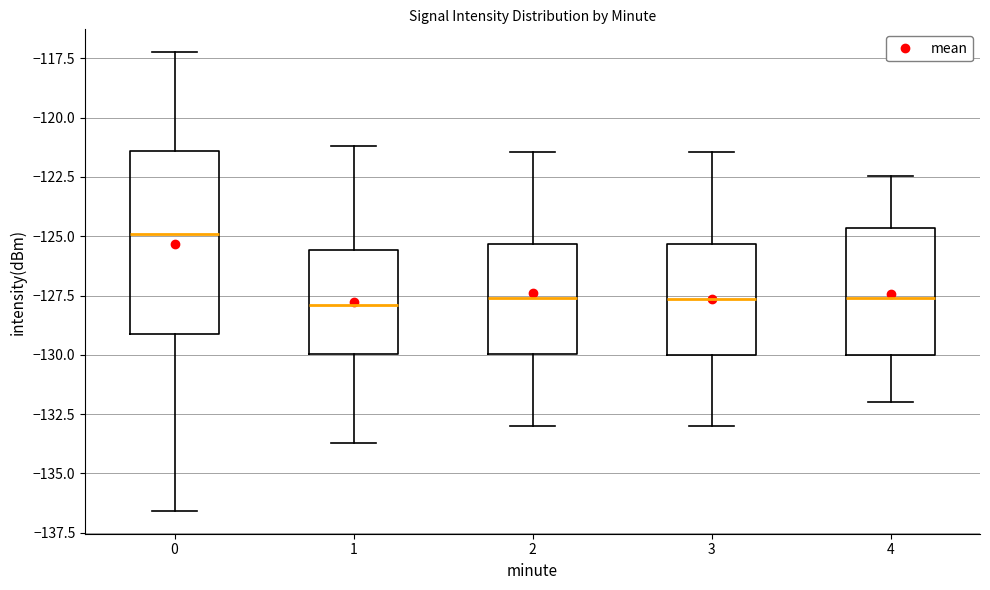

Reading left to right, transcribe this box plot: for each box, give where its median line is, the range the box spans, and where its two whiskers end, as read against the y-axis. The values are not printed on the chart, so give them approximately, as read against the axis.

0: median -125.0, box -129.0 to -121.5, whiskers -136.5 to -117.0
1: median -128.0, box -130.0 to -125.5, whiskers -133.5 to -121.0
2: median -127.5, box -130.0 to -125.5, whiskers -133.0 to -121.5
3: median -127.5, box -130.0 to -125.5, whiskers -133.0 to -121.5
4: median -127.5, box -130.0 to -124.5, whiskers -132.0 to -122.5